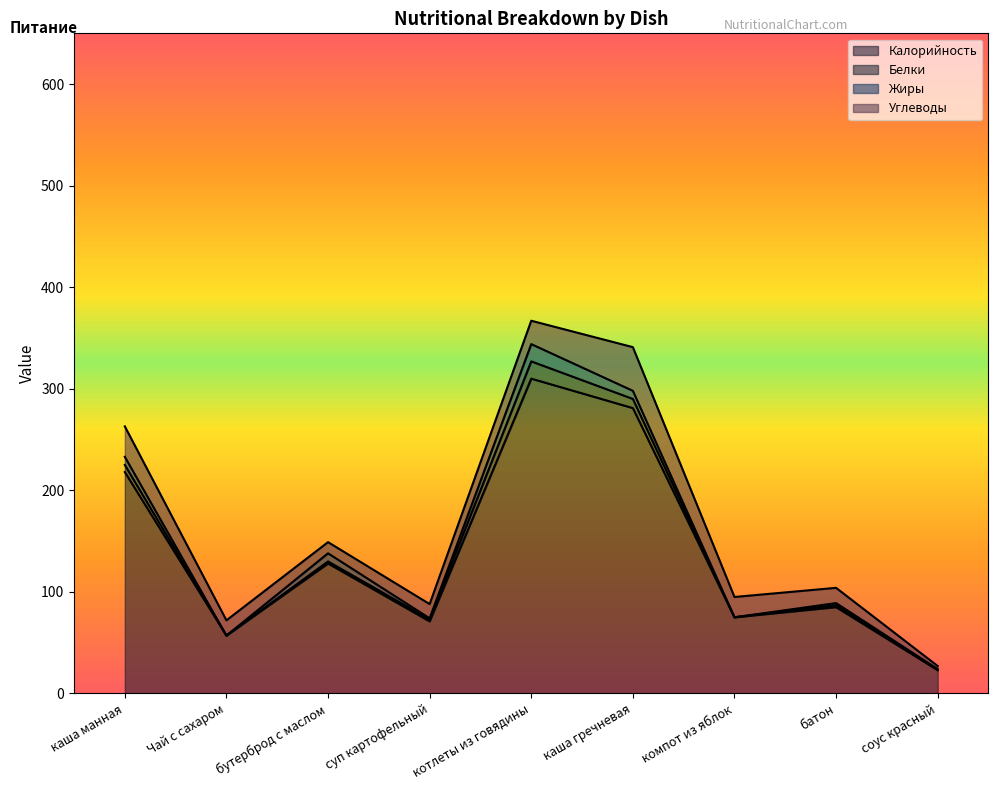

How many values in the Калорийность series are below 85?

4